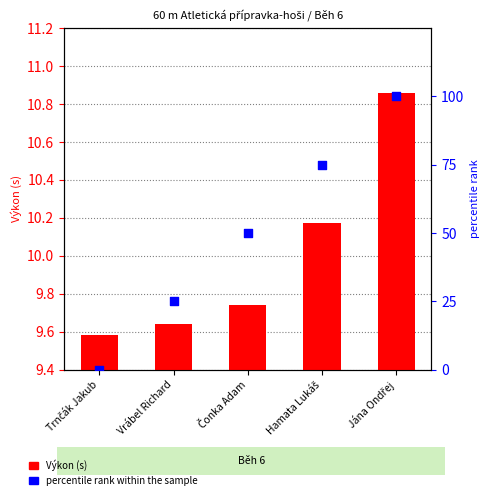

Which series has the largest Y range (max minus min)?

percentile rank within the sample